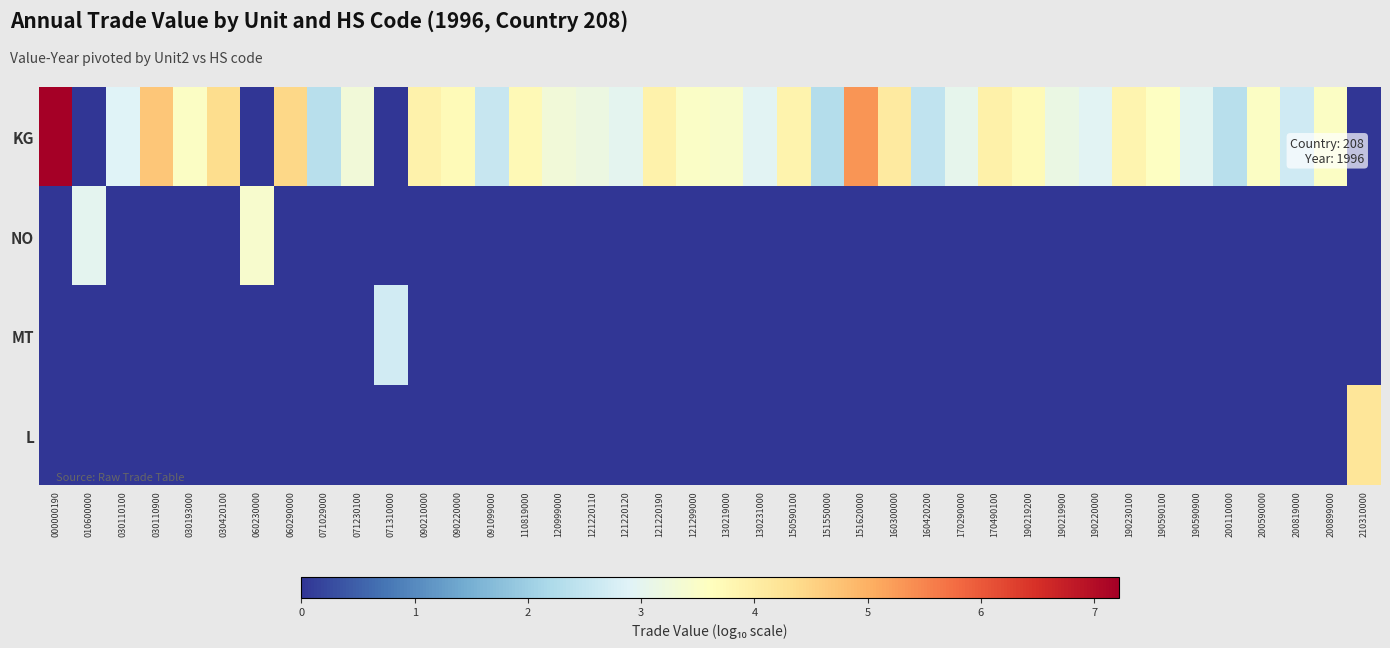

At which category is the sum across all series the highest?

000000190